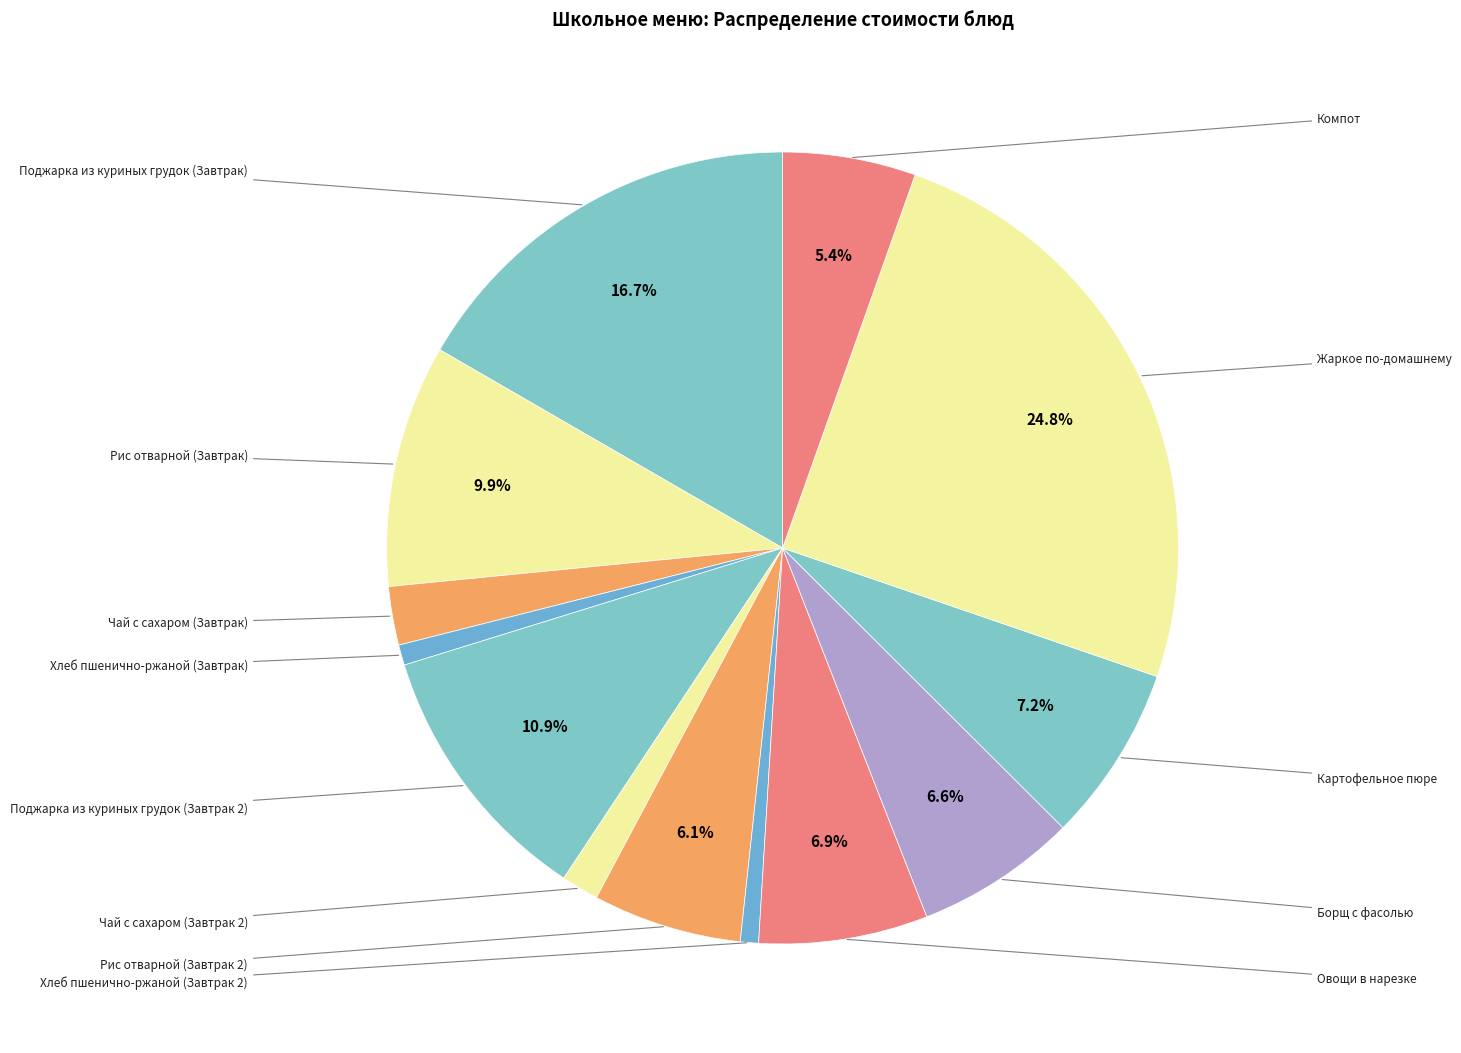

How many slices are in this pie chart?

13